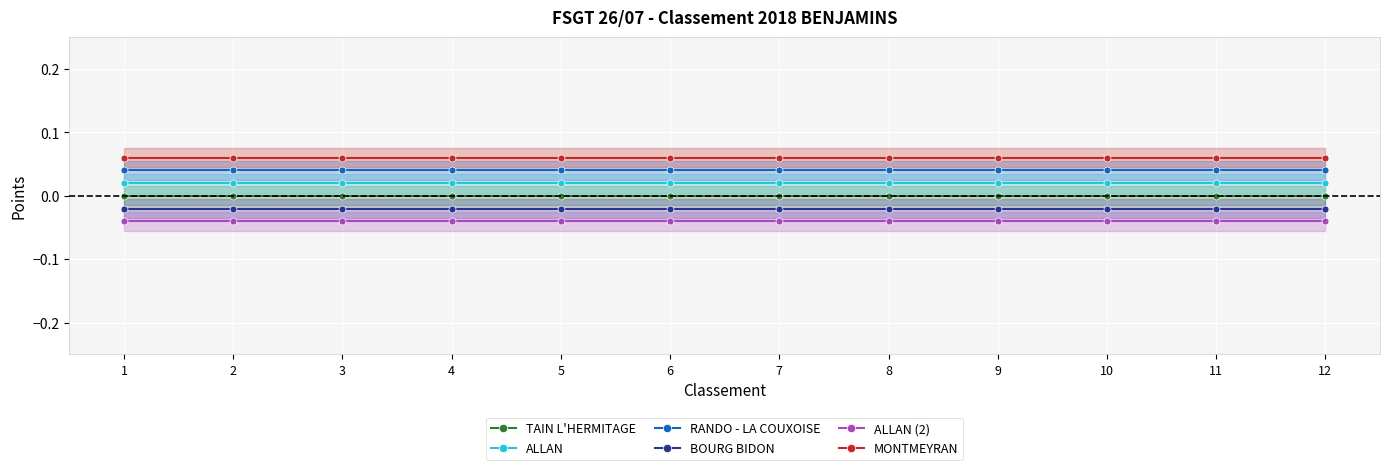

What is the total value across all series at 6?

0.1